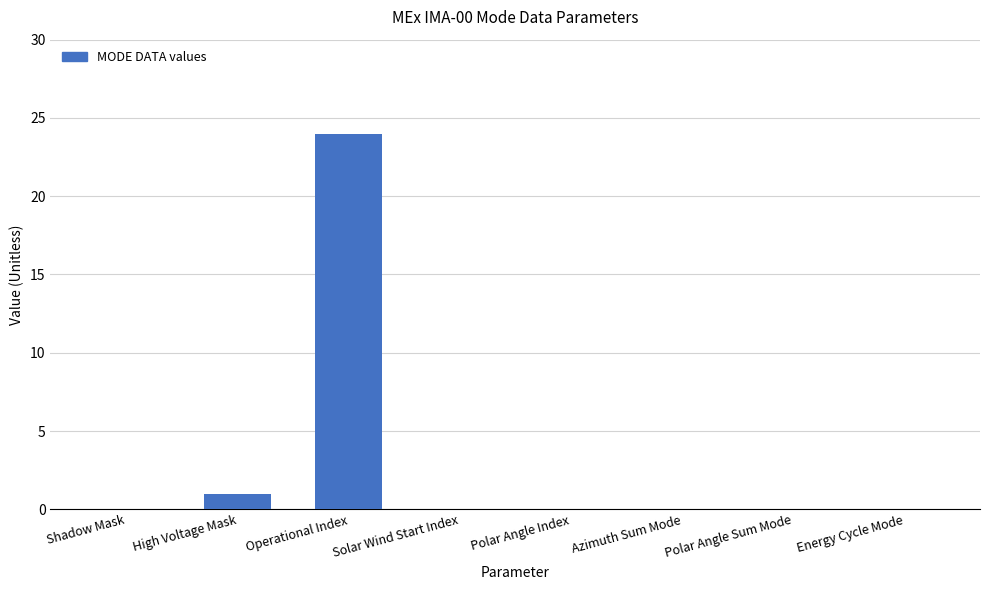

Which label corresponds to the largest value in the chart?

Operational Index